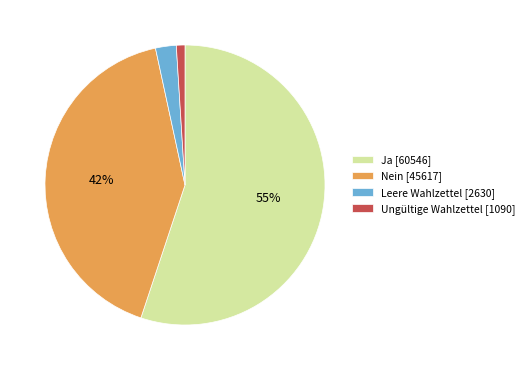

What is the largest slice in the pie chart?

Ja